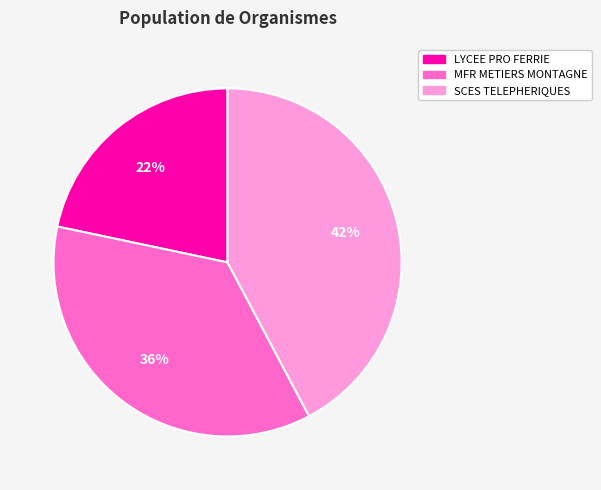

Does any single category account for the majority?

No